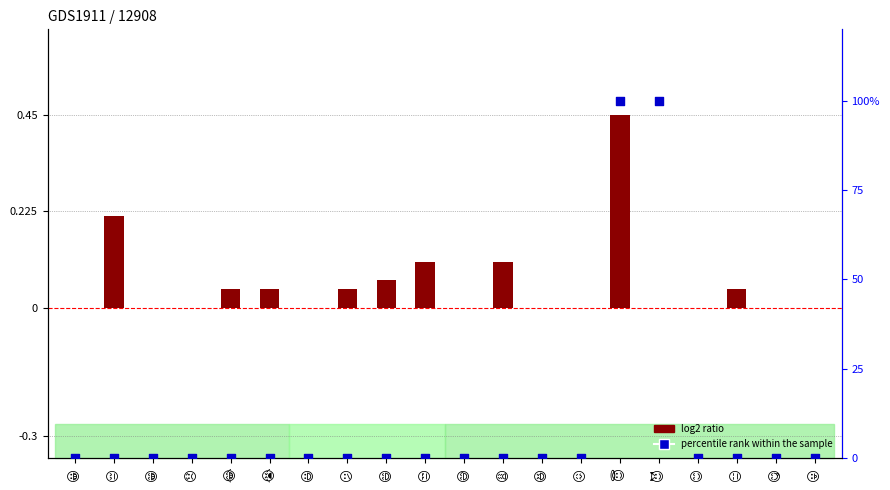

At how many categories does at least one series exceed 3?

2